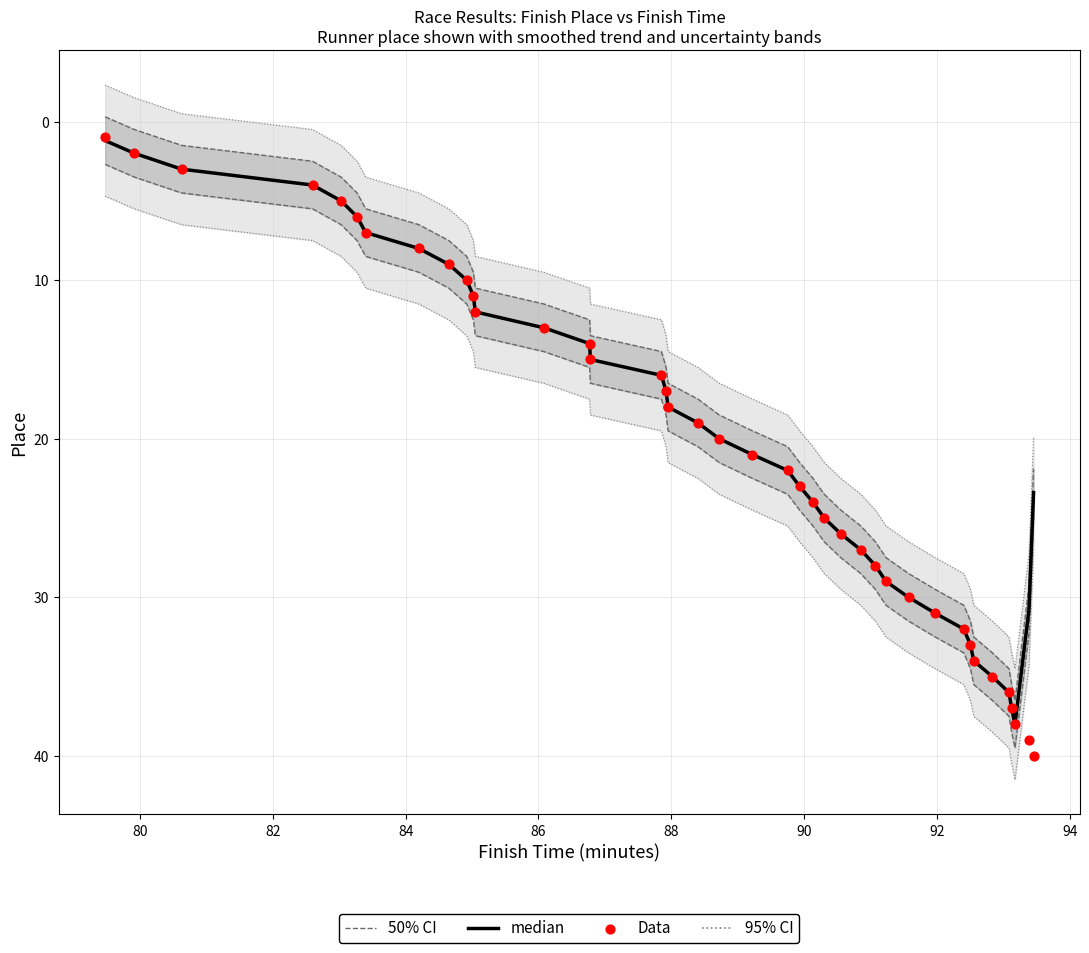

Which series has the widest spread of Y values?

Data